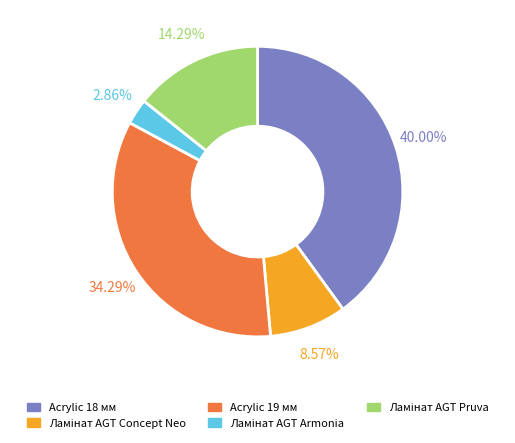

Which slice is the largest?

Acrylic 18 мм